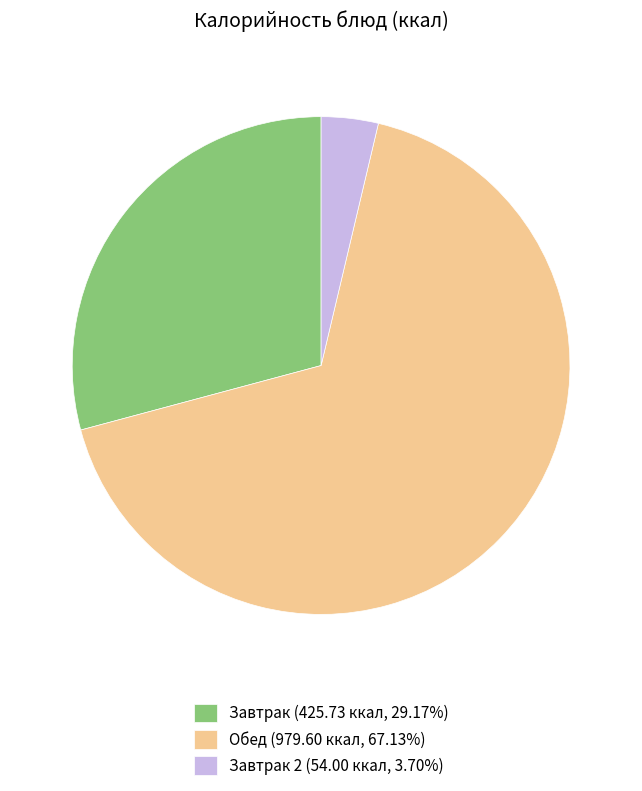

Does Обед (979.60 ккал, 67.13%) account for over 50% of the chart?

Yes